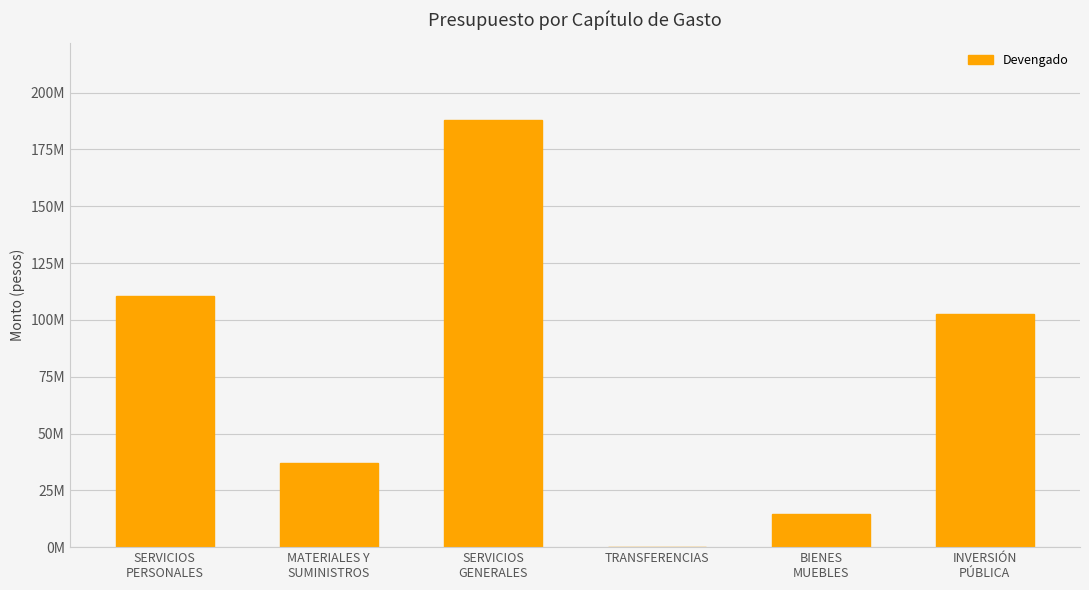

Where does the data first go above 102476874?

SERVICIOS
PERSONALES